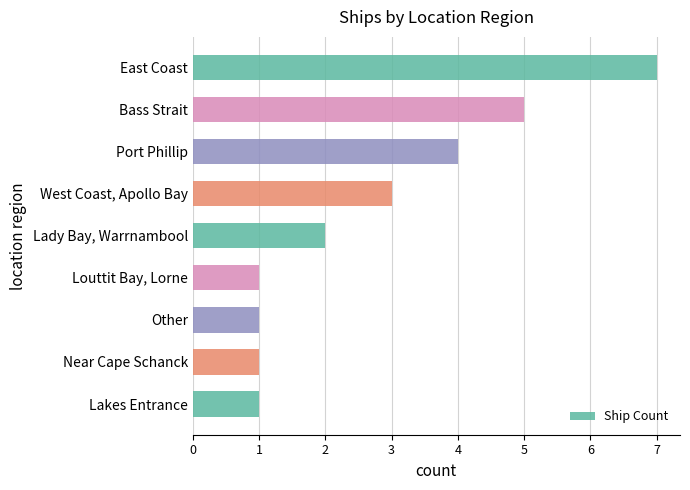

Count the number of data series in this chart.

1